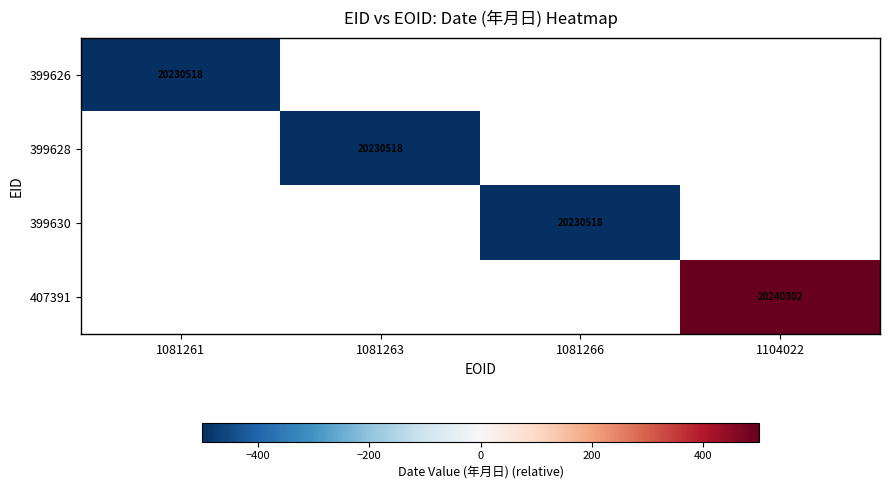

Is it true that 399630 equals 20230518 at 1081266?

True